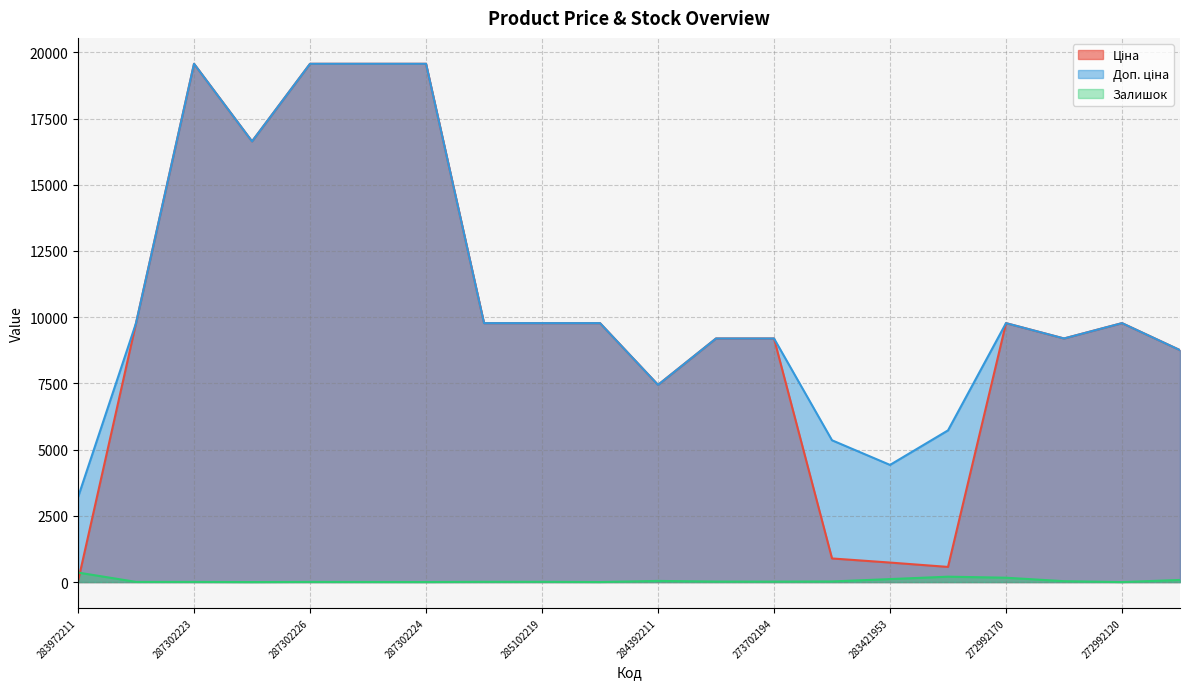

Reading left to right, extract all data points from this chart.

Ціна: 32.0	9775.5	19564.9	16636.8	19564.9	19564.9	19564.9	9775.5	9775.5	9775.5	7444.6	9196.3	9196.3	892.2	737.2	572.7	9775.5	9196.3	9775.5	8755.5
Доп. ціна: 3205.0	9775.5	19564.9	16636.8	19564.9	19564.9	19564.9	9775.5	9775.5	9775.5	7444.6	9196.3	9196.3	5353.1	4423.0	5727.0	9775.5	9196.3	9775.5	8755.5
Залишок: 360.0	7.0	7.0	1.0	7.0	5.0	3.0	11.0	11.0	3.0	44.0	20.0	18.0	24.0	113.0	204.0	165.0	34.0	1.0	80.0